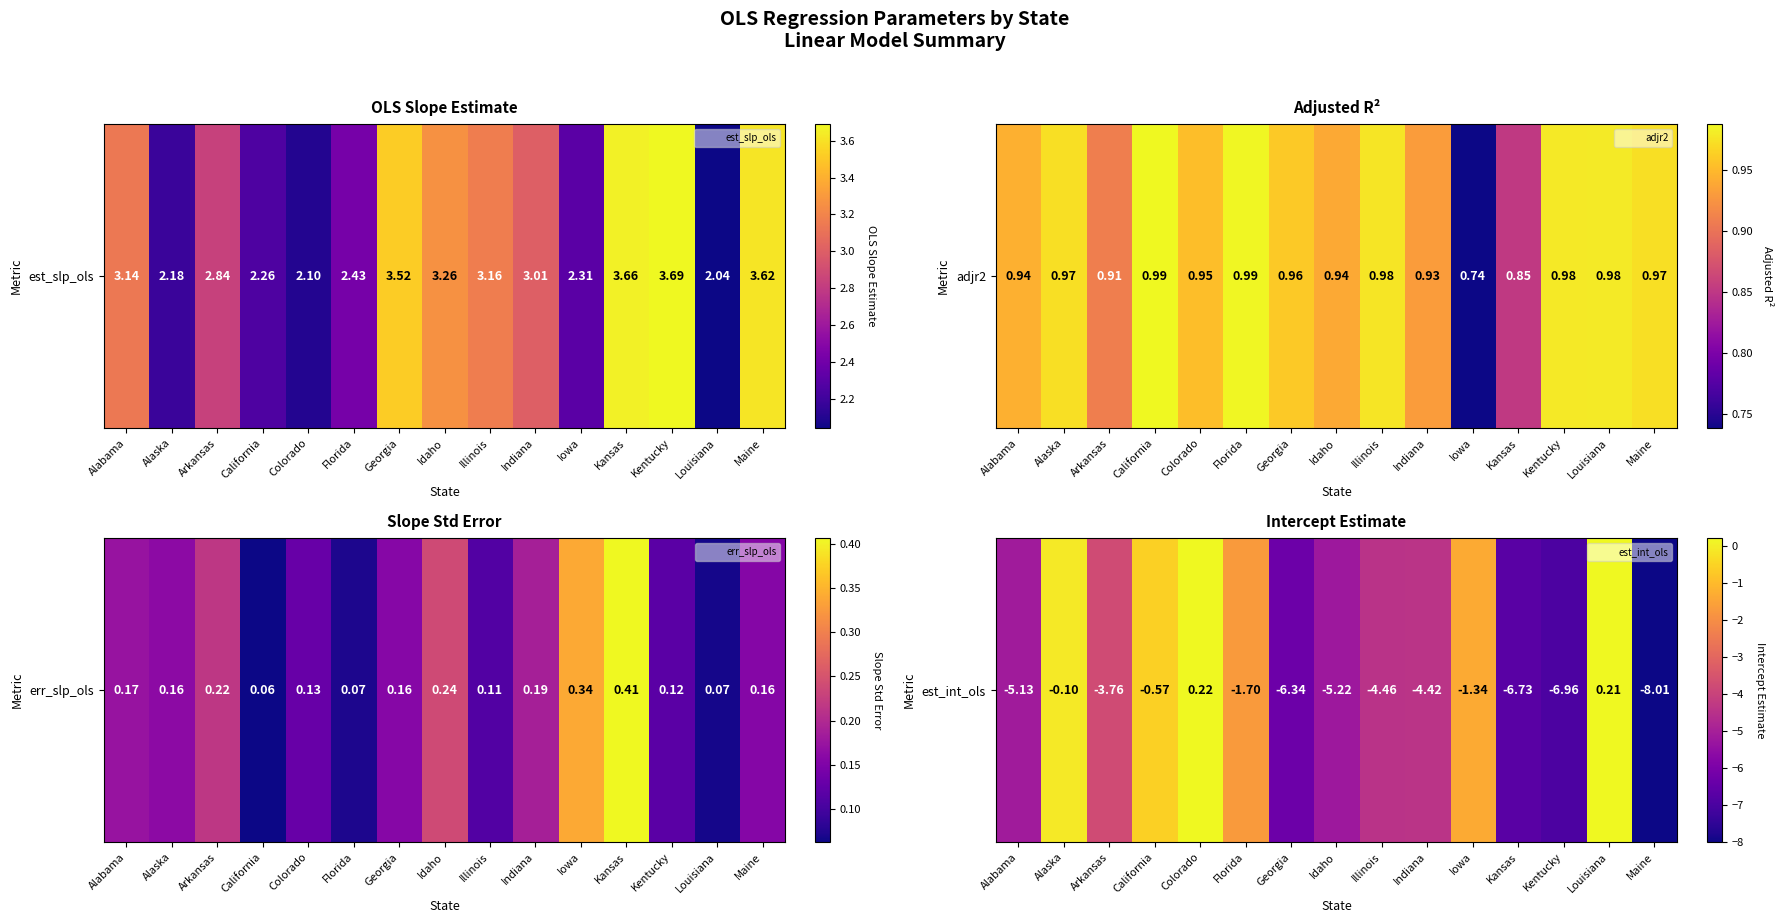

Count the number of categories in the chart.

15